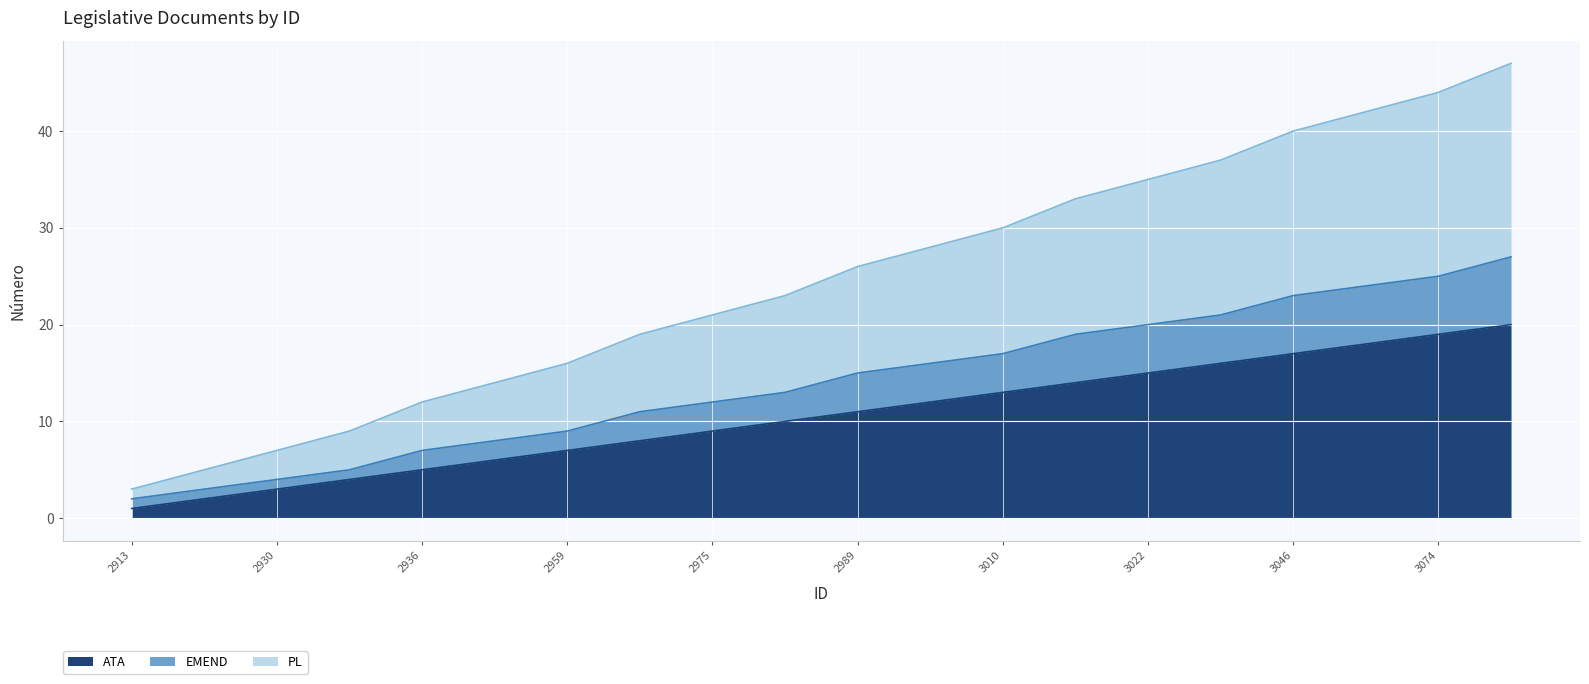

What are all the series names shown in the legend?

ATA, EMEND, PL